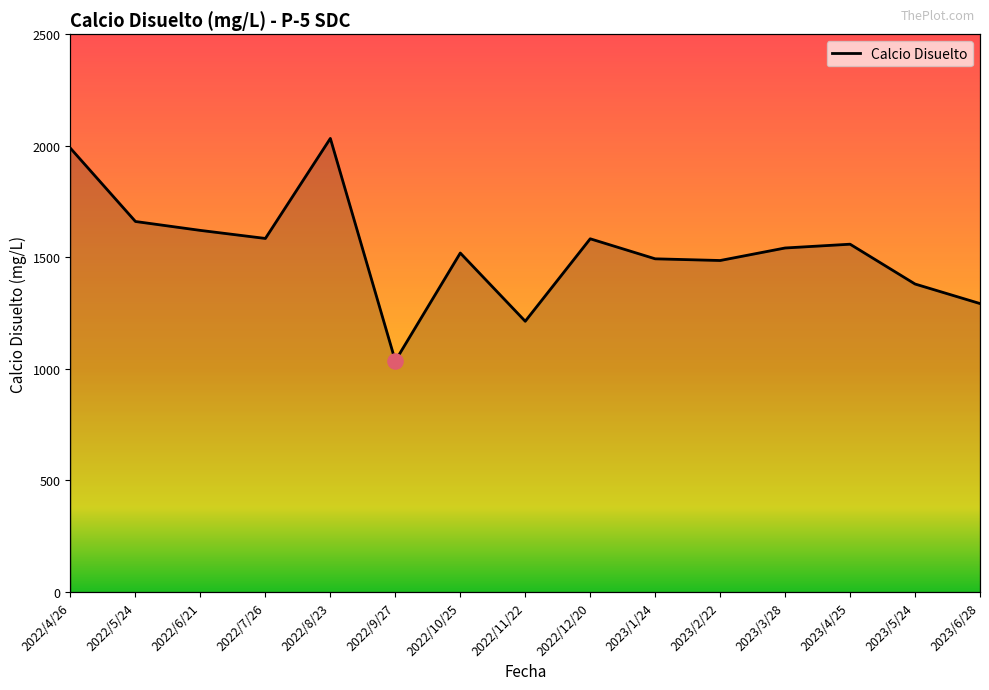

What is the ratio of the value at 2023/2/22 to the value at 2023/1/24?

1.0